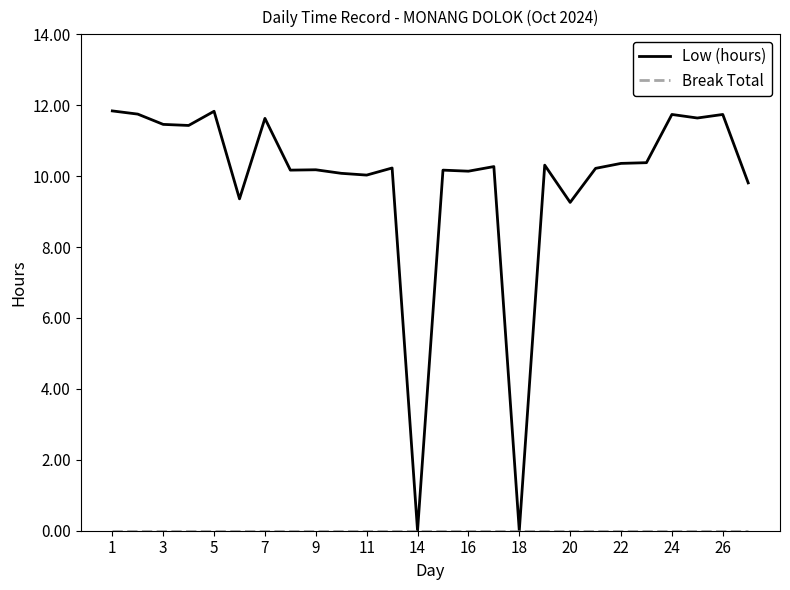

Which series has the largest total across all categories?

Low (hours)